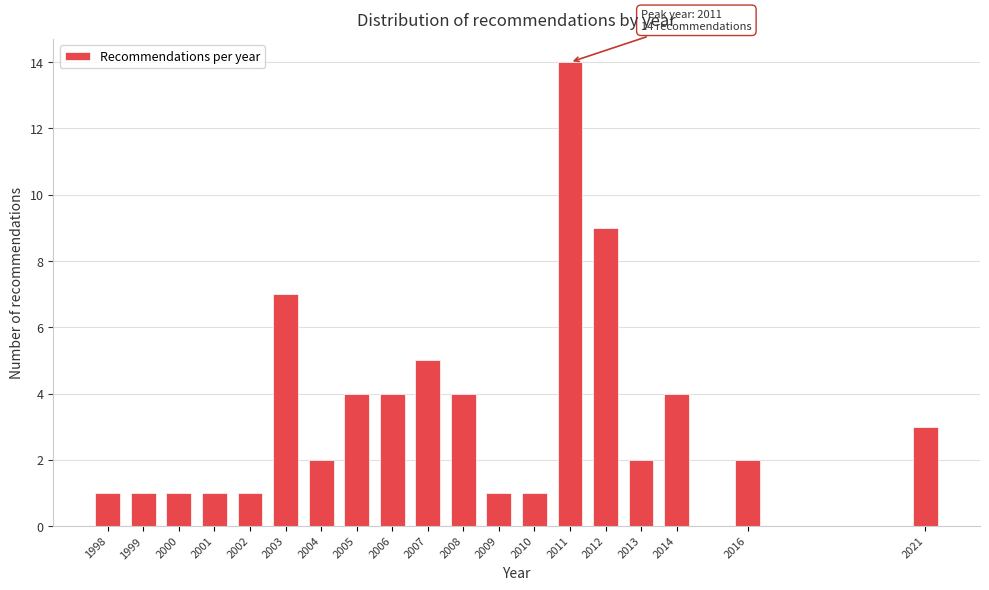

Reading left to right, extract all data points from this chart.

1	1	1	1	1	7	2	4	4	5	4	1	1	14	9	2	4	2	3